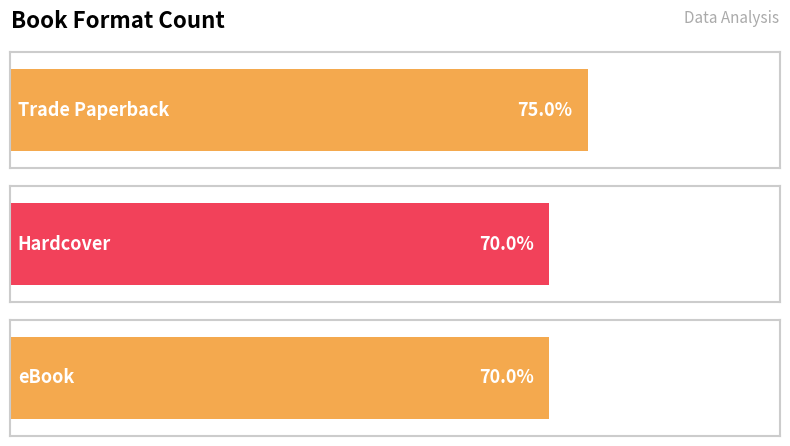

The chart shows a value of 7 at Trade Paperback. True or false?

False